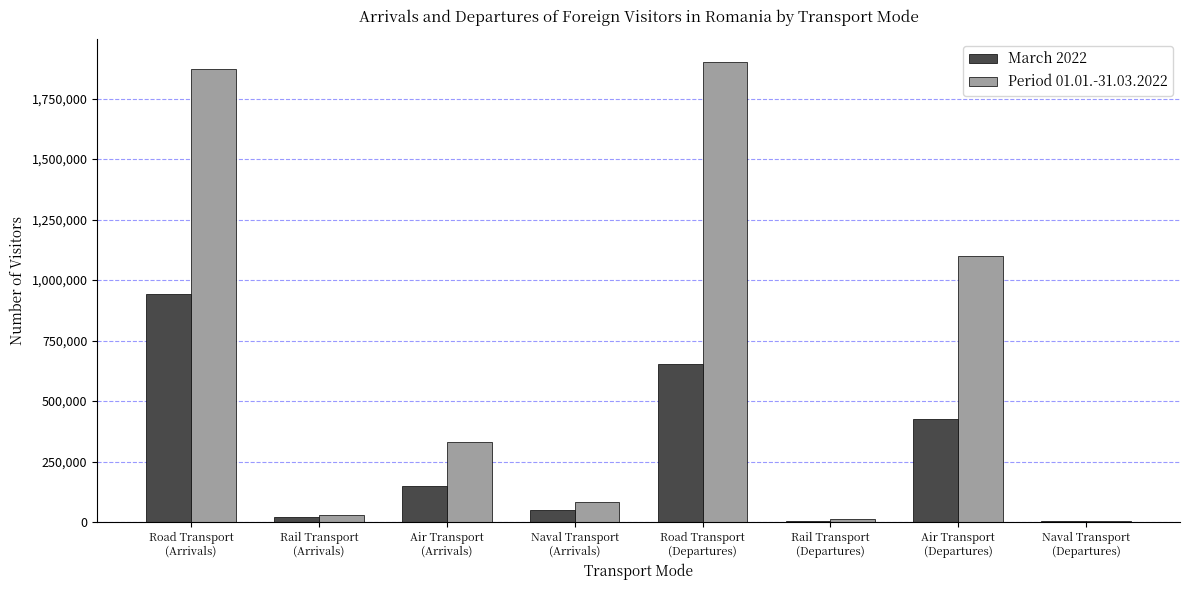

Does the chart contain stacked bars?

No